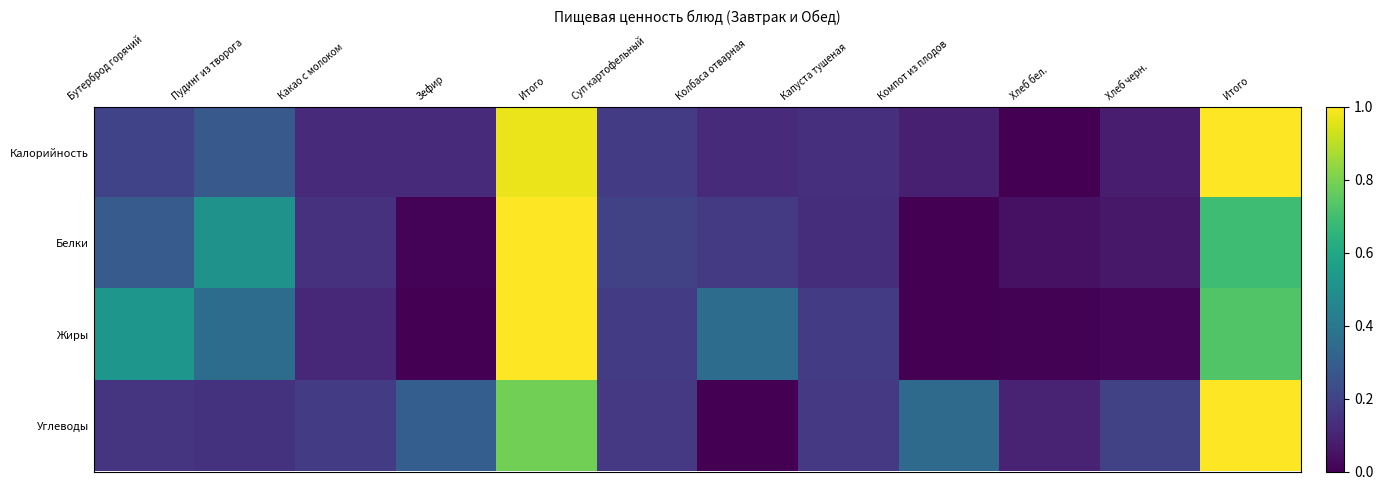

At how many categories does at least one series exceed 0?

12